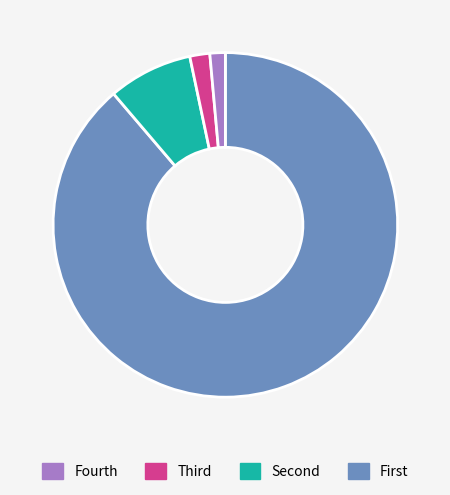

Is there any slice that represents more than half of the pie?

Yes